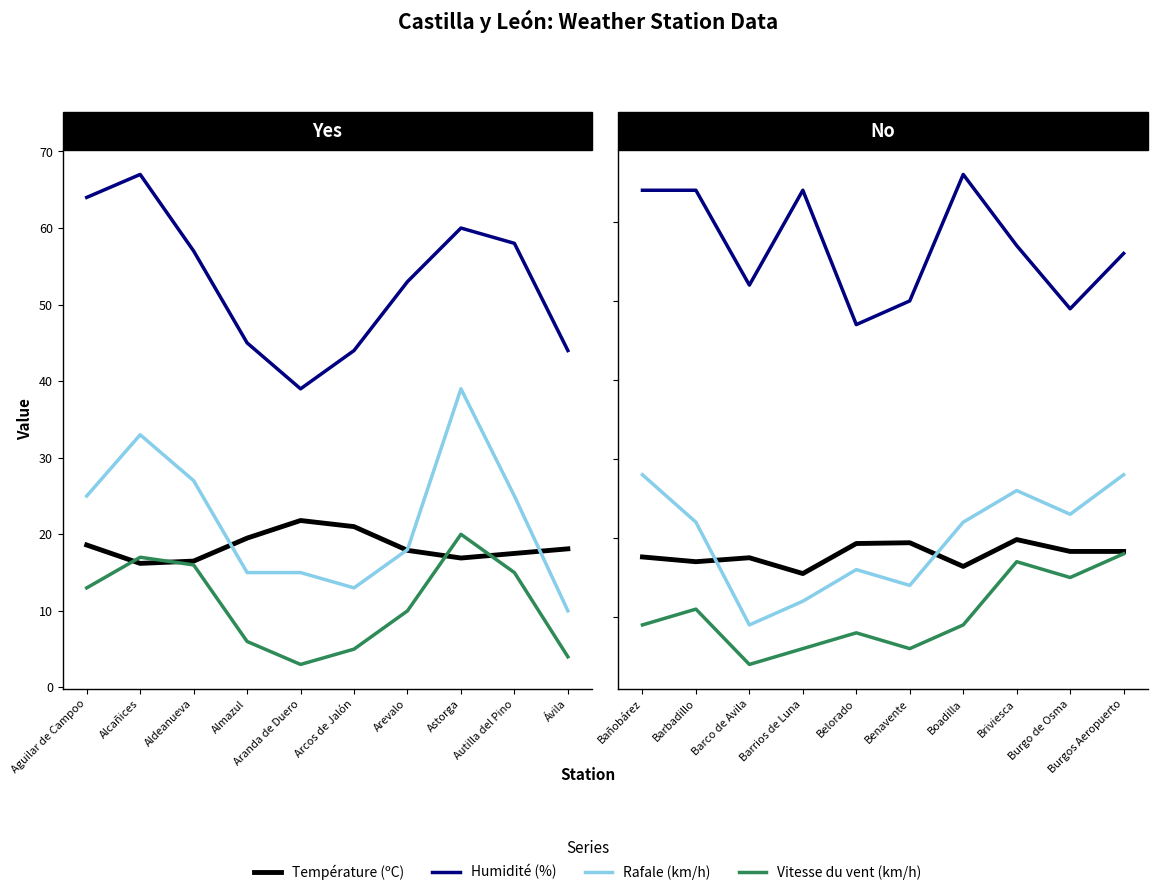

What is the label of the 2nd point from the left?

Barbadillo